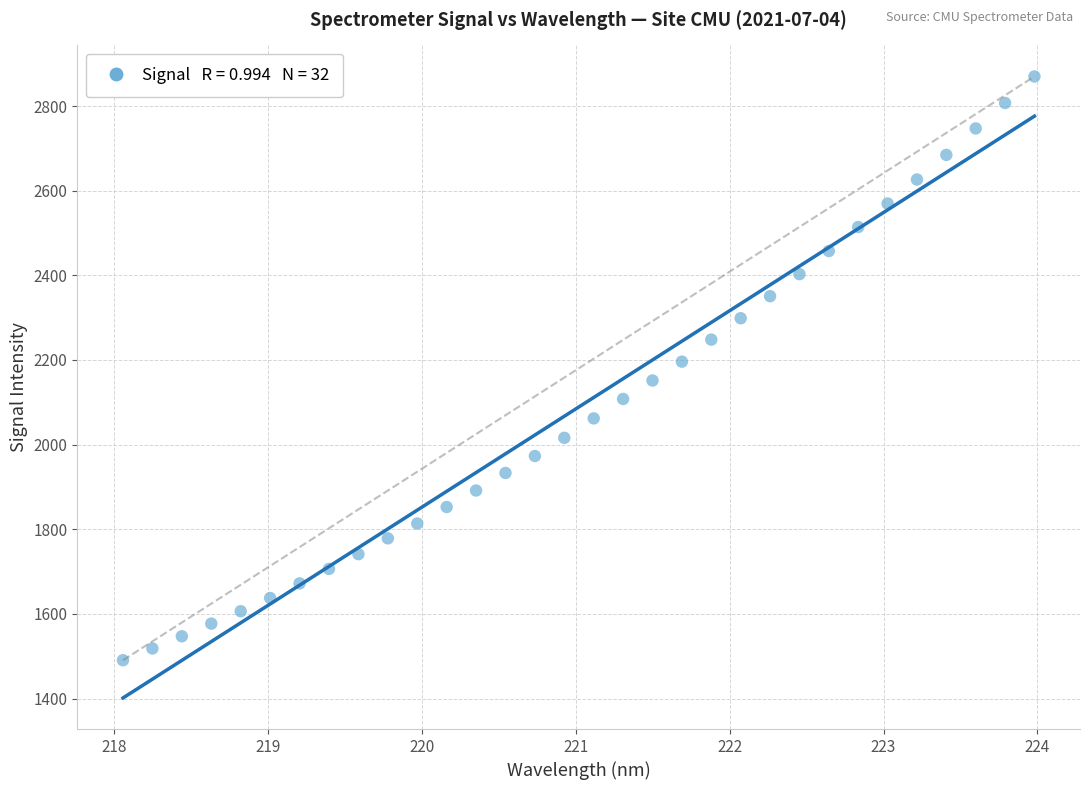

What is the range of X values (max minus min)?

5.9